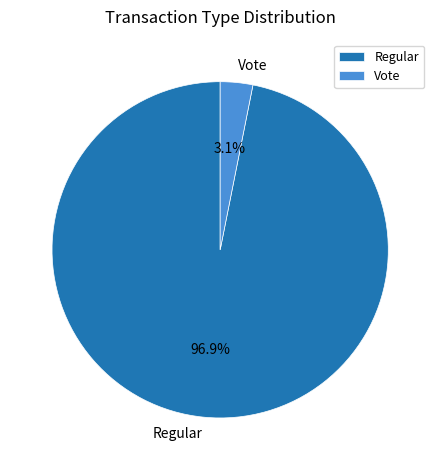

Rank the categories by value from lowest to highest.

Vote, Regular